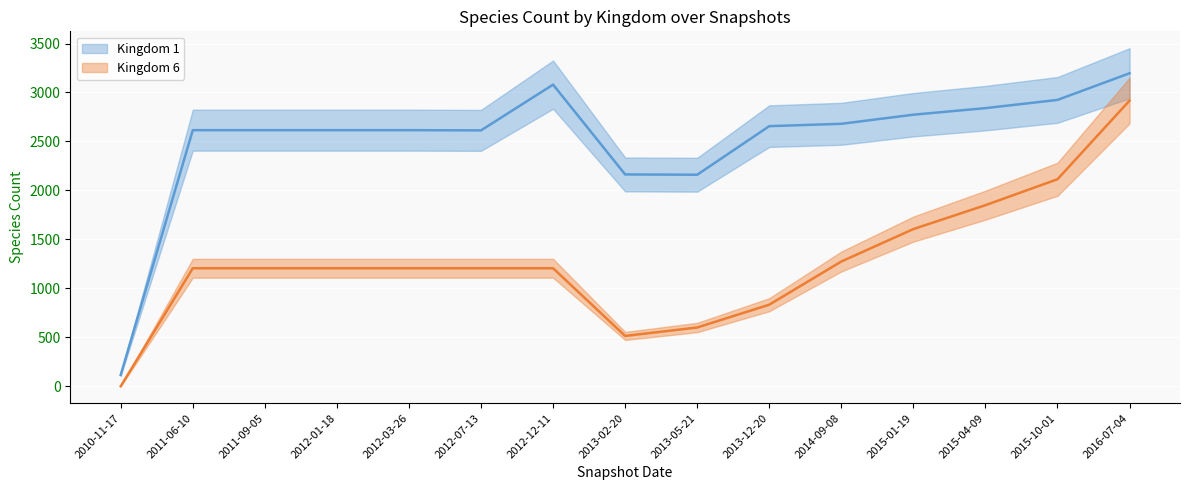

What is the approximate value of Kingdom 6 at 2012-01-18, to the nearest 50?

1200